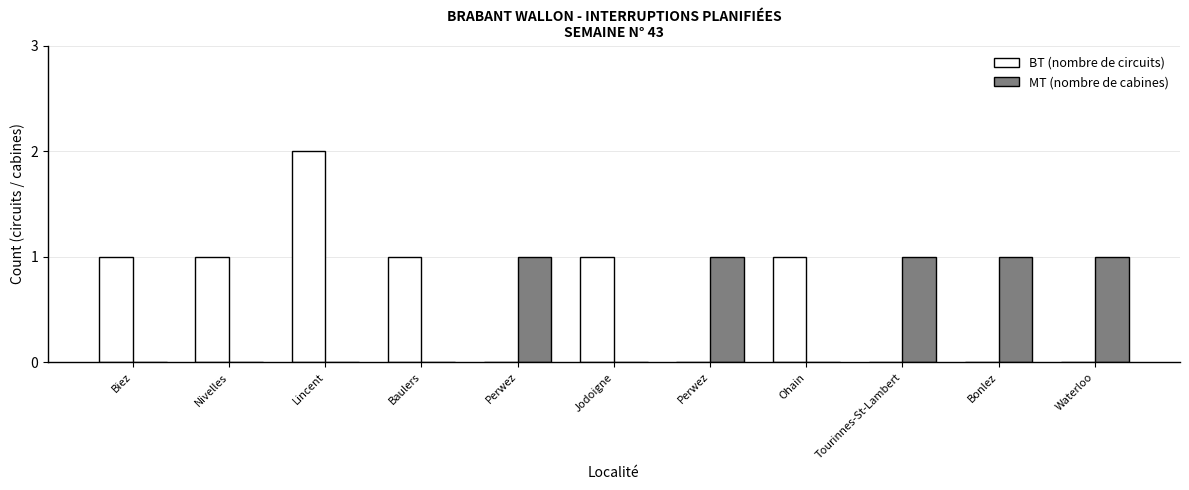

At which label is MT (nombre de cabines) closest to 0?

Biez